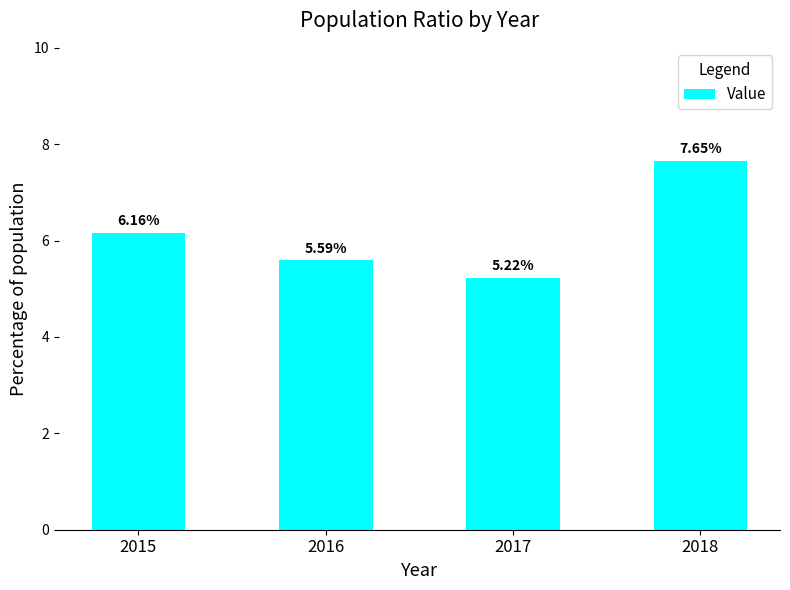

At which label is the value closest to 6?

2015